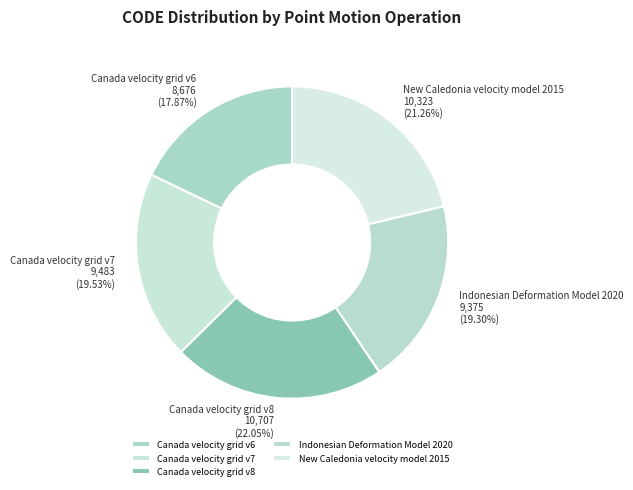

Combined, do Canada velocity grid v8 and Canada velocity grid v6 account for over 50%?

No